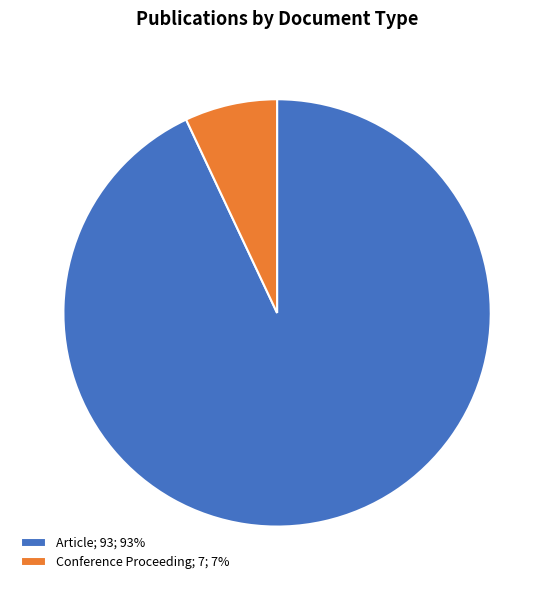

The Article; 93; 93% slice represents 93% of the pie. True or false?

True